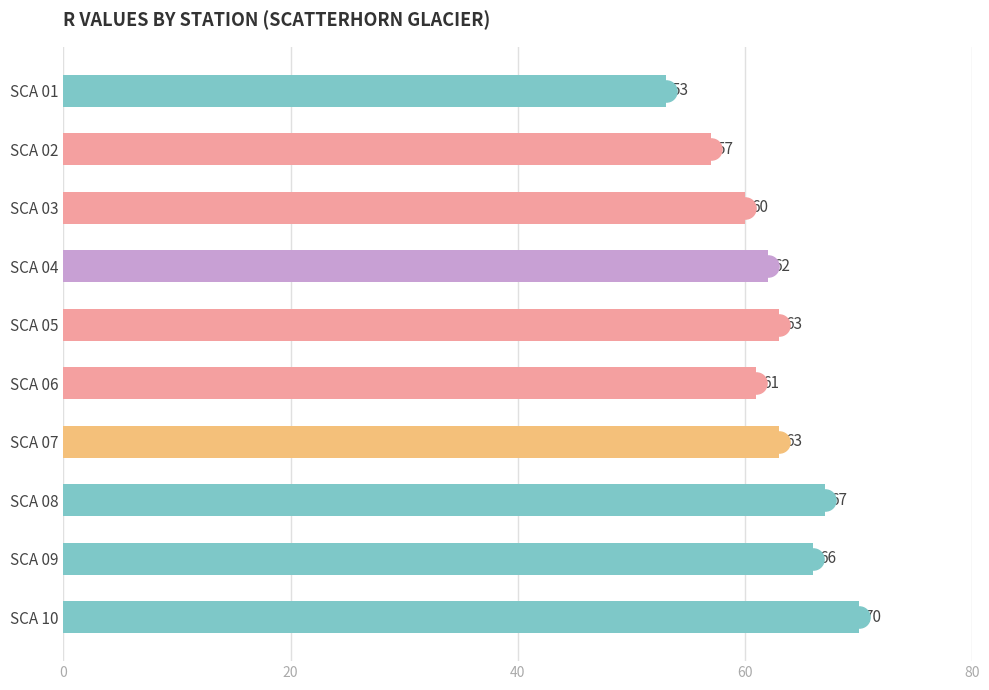

Are the bars grouped side by side (vs. stacked)?

No